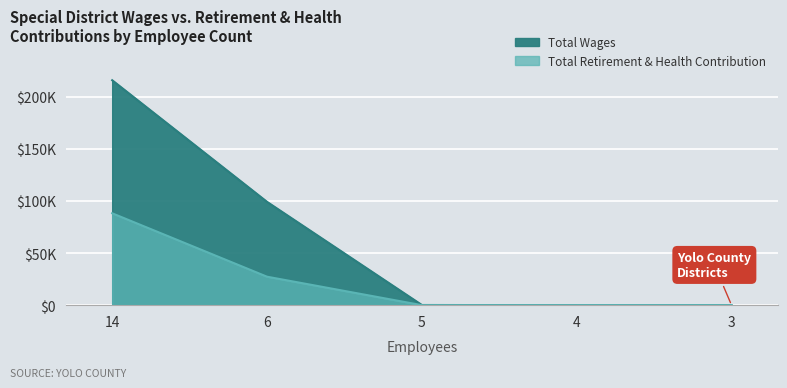

True or false: Total Retirement & Health Contribution and Total Wages intersect in this chart.

False